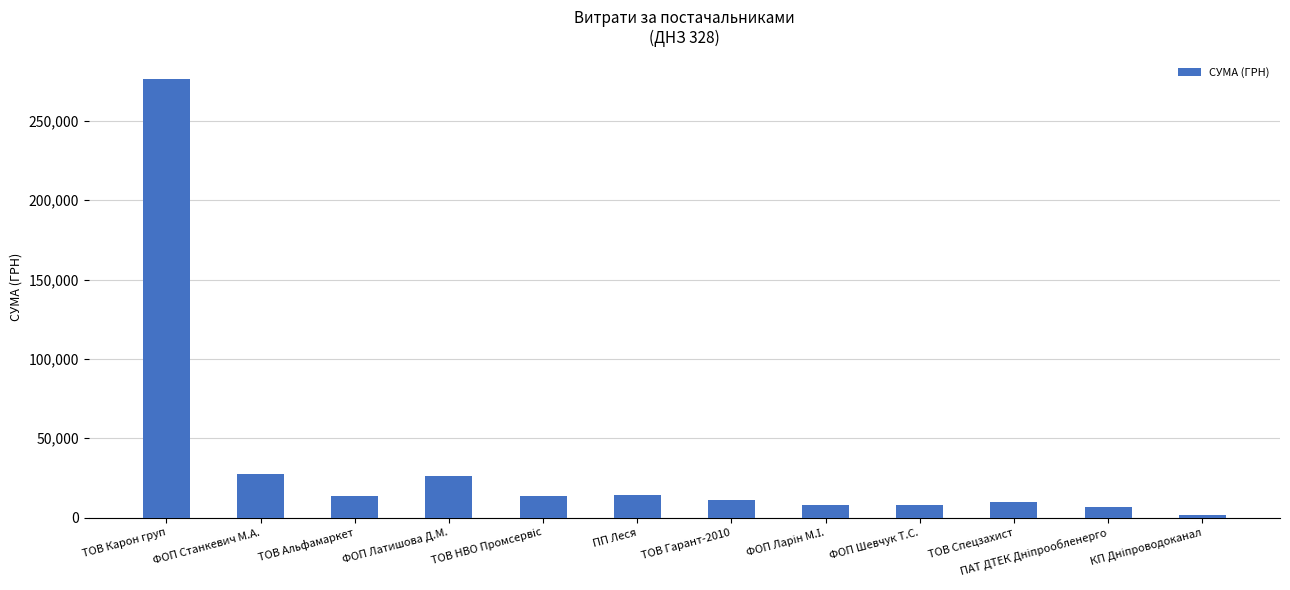

Is it true that the value at ТОВ Альфамаркет is 13788.0?

True